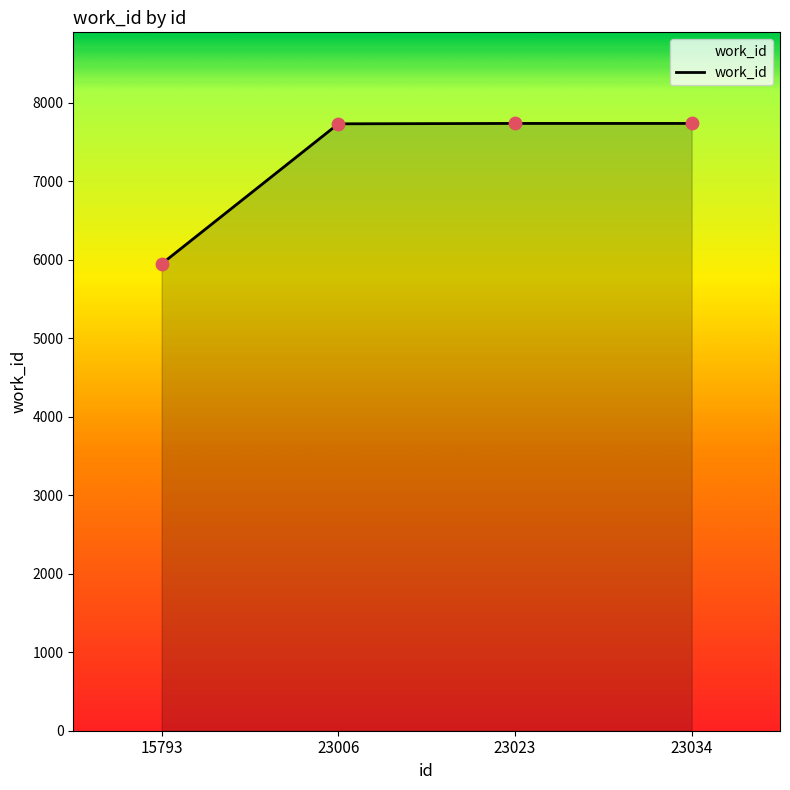

What is the change in value from 15793 to 23023?

+1790